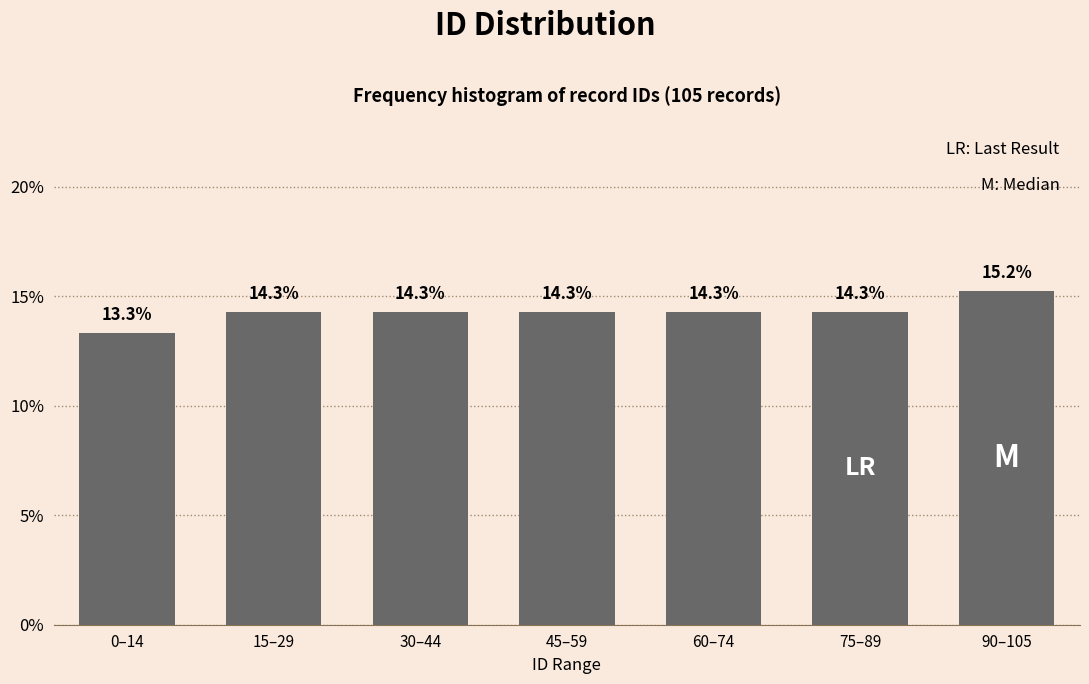

Reading right to left, extract all data points from this chart.

90–105=15.2	75–89=14.3	60–74=14.3	45–59=14.3	30–44=14.3	15–29=14.3	0–14=13.3